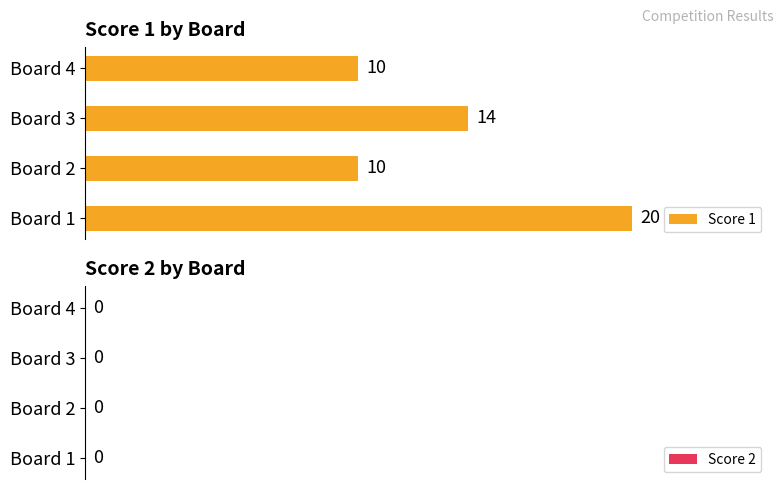

Between Board 1 and Board 4, which is larger?

Board 1